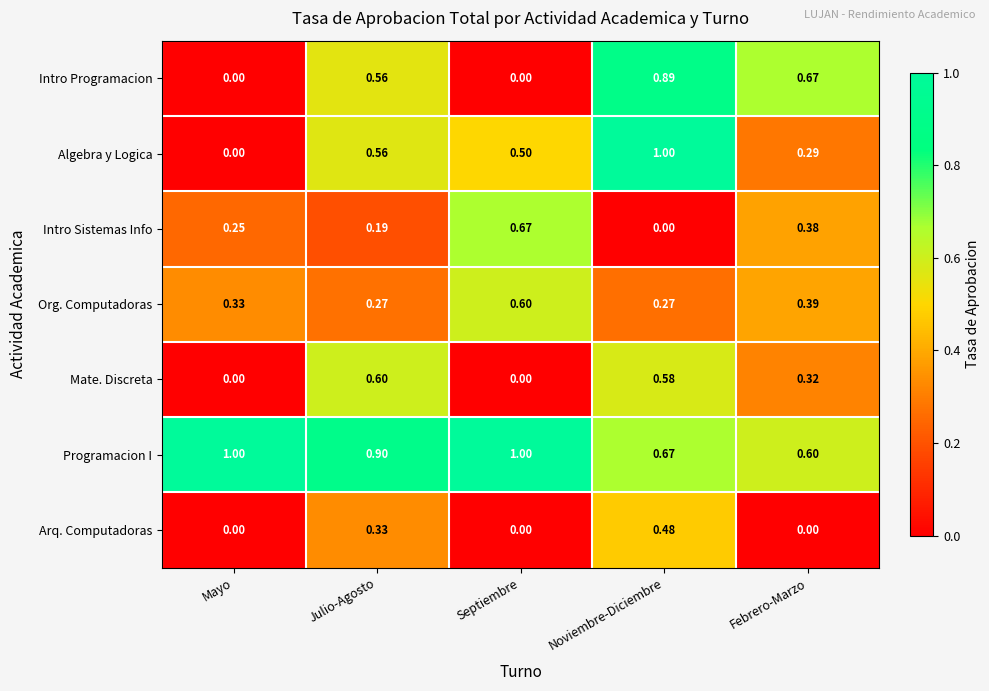

At which label is Intro Sistemas Info closest to 0?

Noviembre-Diciembre